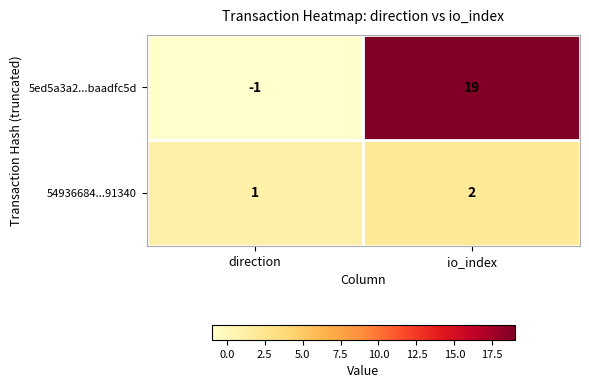

What is the sum of the 54936684...91340 values at io_index and direction?

3